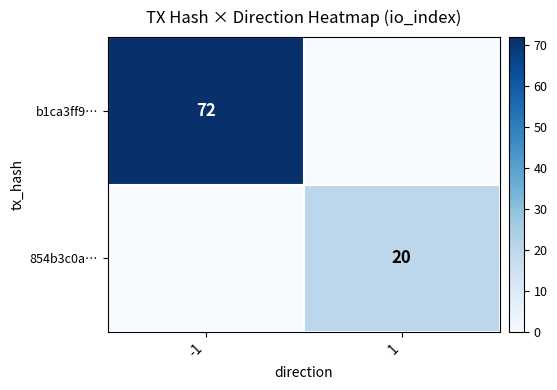

The value of 854b3c0a… at 1 is 30. True or false?

False